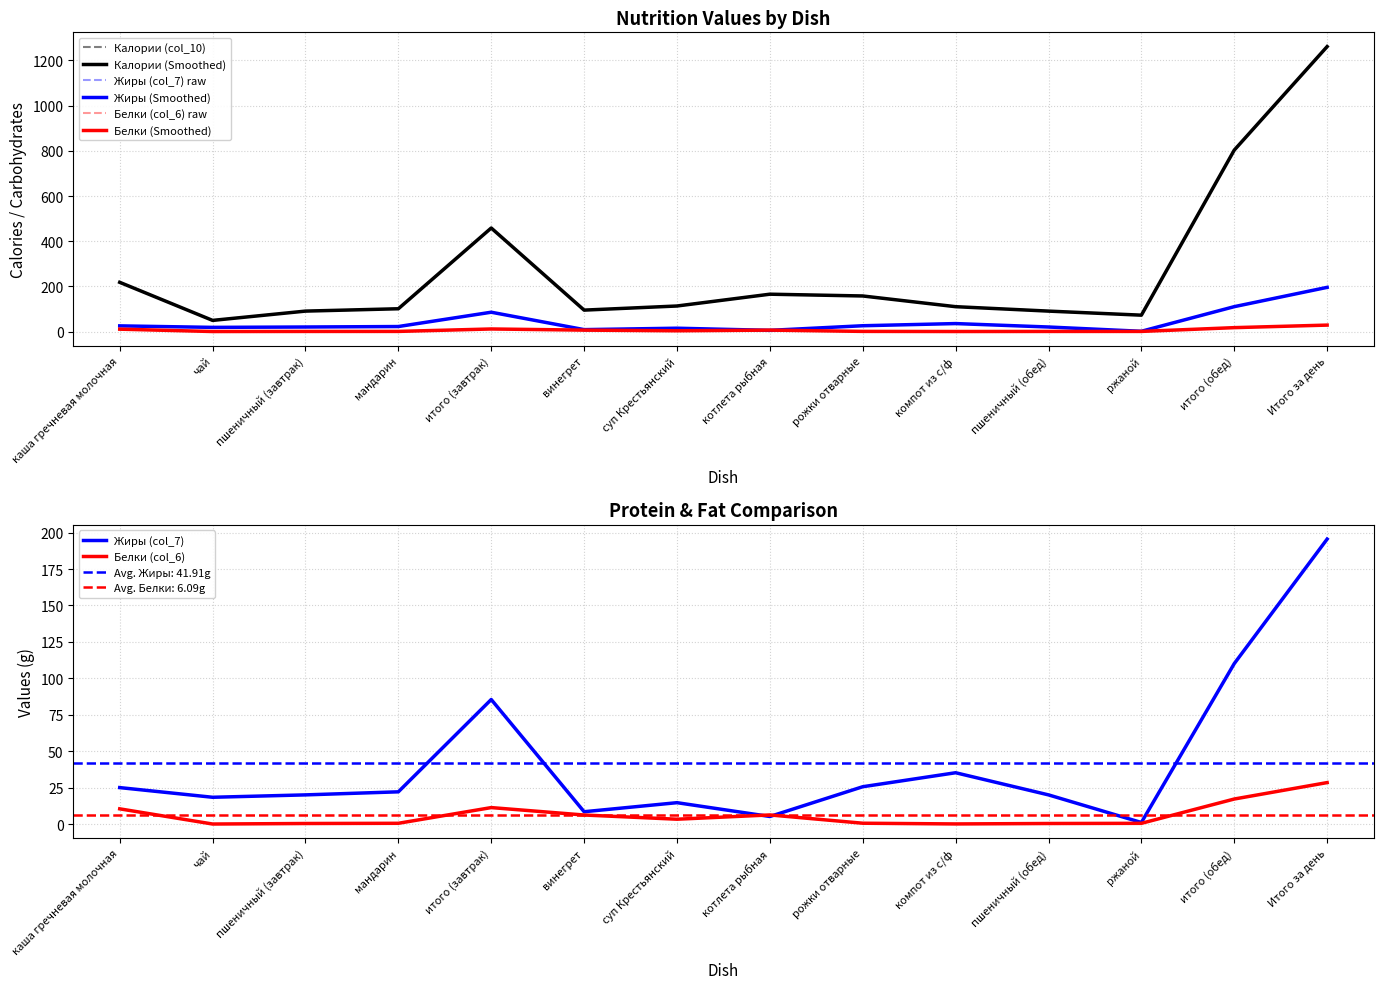

What is the sum of all Белки (col_6) values?

85.3